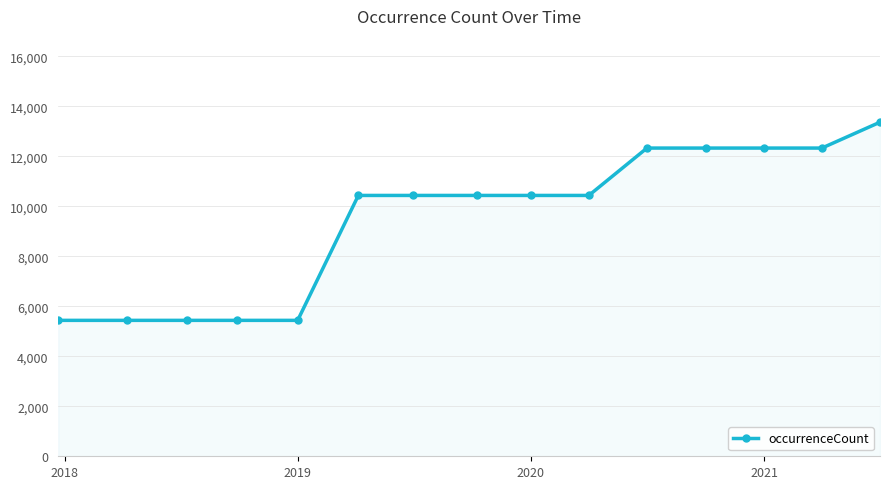

How many lines are shown in the chart?

1